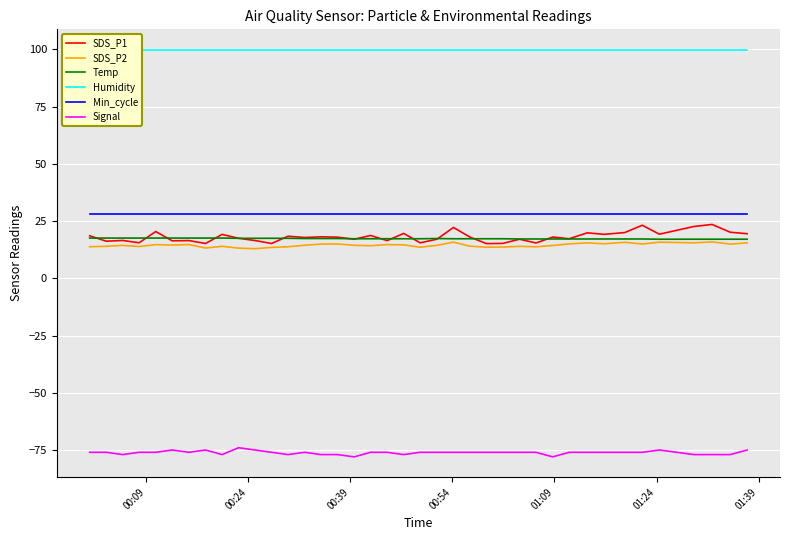

What are all the series names shown in the legend?

SDS_P1, SDS_P2, Temp, Humidity, Min_cycle, Signal